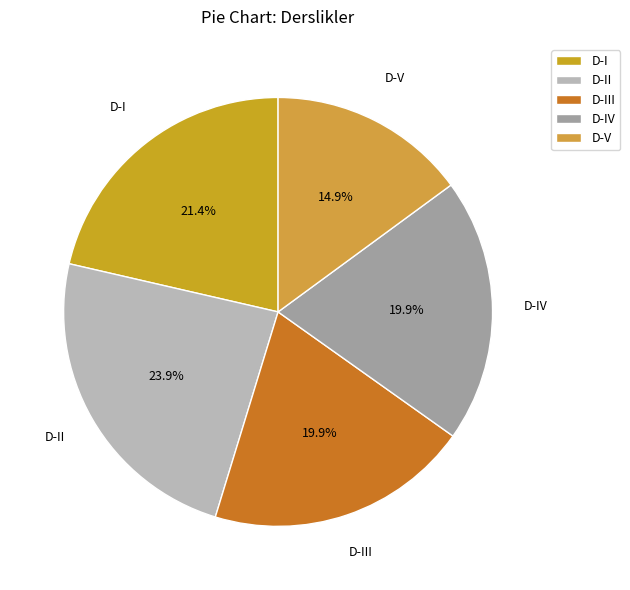

Approximately how many times larger is the value at D-III compared to D-IV?

1.0